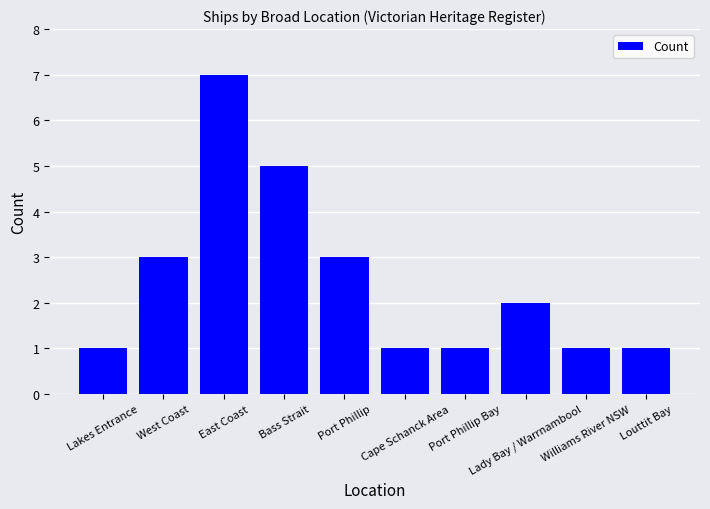

What is the label of the 8th bar from the left?

Lady Bay / Warrnambool